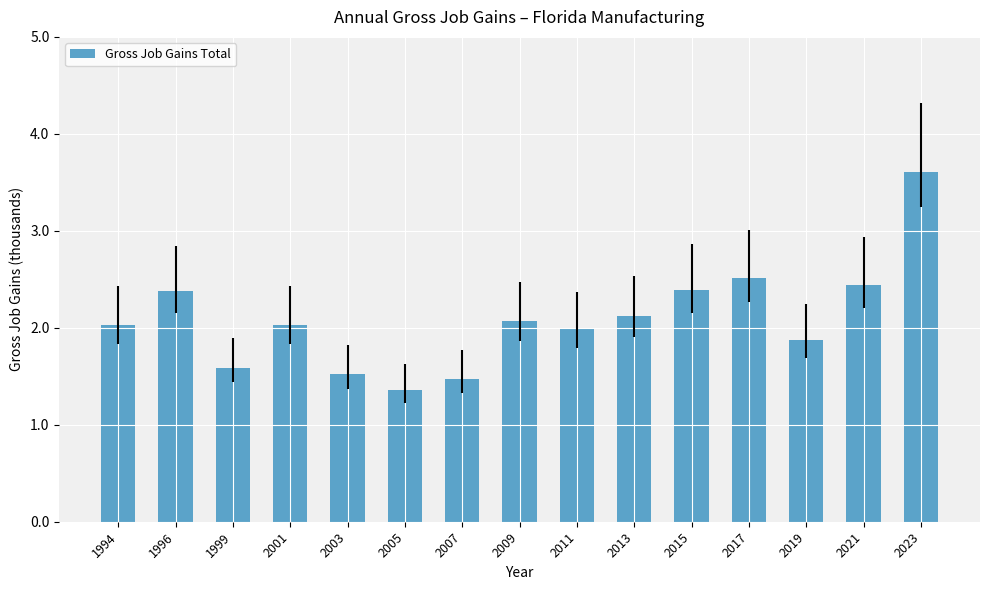

How many data points does each series have?

15